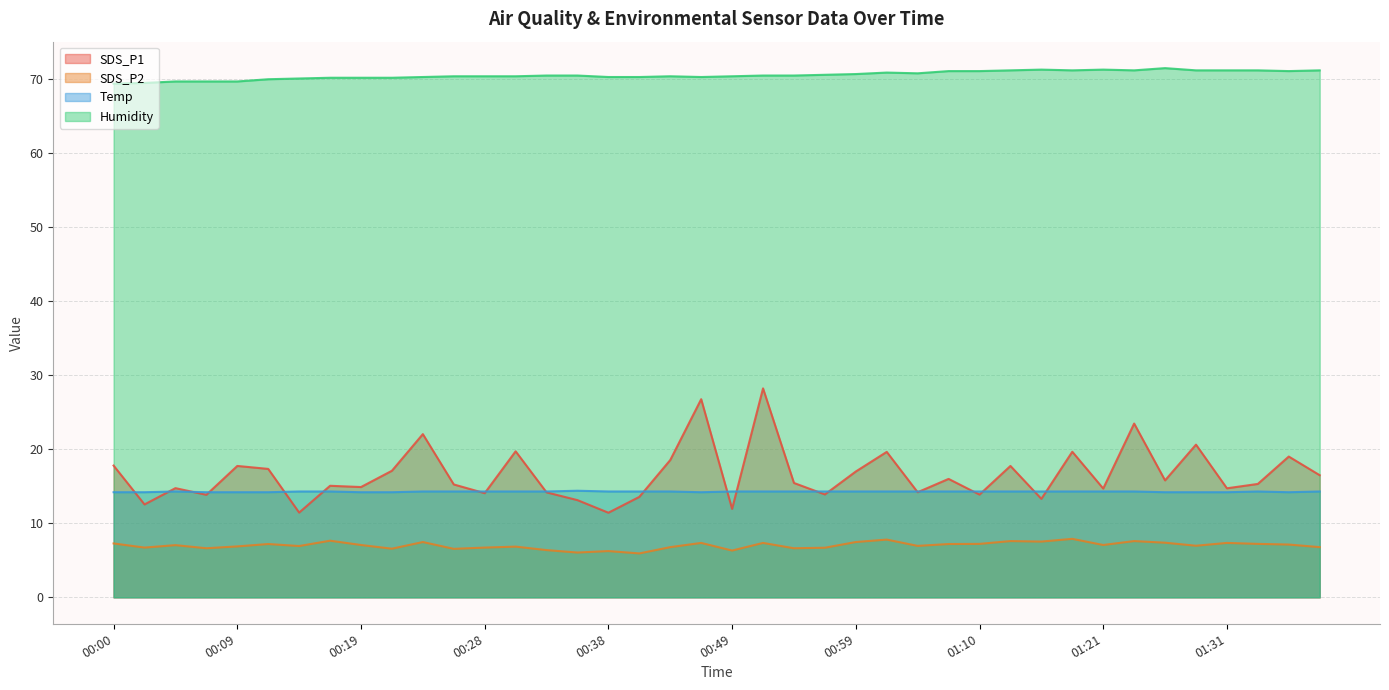

Reading left to right, extract all data points from this chart.

SDS_P1: 00:00=17.8	00:02=12.6	00:05=14.8	00:07=13.8	00:09=17.8	00:12=17.4	00:14=11.4	00:17=15.1	00:19=14.9	00:21=17.1	00:24=22.1	00:26=15.2	00:28=14.1	00:31=19.7	00:33=14.2	00:35=13.1	00:38=11.4	00:41=13.6	00:43=18.6	00:46=26.8	00:49=11.9	00:52=28.2	00:54=15.4	00:57=13.9	00:59=17.0	01:02=19.6	01:04=14.2	01:07=16.0	01:10=13.9	01:13=17.8	01:15=13.3	01:18=19.7	01:21=14.7	01:23=23.5	01:26=15.8	01:28=20.6	01:31=14.7	01:34=15.3	01:36=19.0	01:39=16.5
SDS_P2: 00:00=7.3	00:02=6.7	00:05=7.0	00:07=6.6	00:09=6.9	00:12=7.2	00:14=6.9	00:17=7.7	00:19=7.1	00:21=6.6	00:24=7.5	00:26=6.5	00:28=6.7	00:31=6.8	00:33=6.4	00:35=6.0	00:38=6.2	00:41=5.9	00:43=6.8	00:46=7.3	00:49=6.3	00:52=7.3	00:54=6.6	00:57=6.7	00:59=7.5	01:02=7.8	01:04=7.0	01:07=7.2	01:10=7.2	01:13=7.6	01:15=7.5	01:18=7.9	01:21=7.1	01:23=7.6	01:26=7.4	01:28=7.0	01:31=7.3	01:34=7.2	01:36=7.1	01:39=6.8
Temp: 00:00=14.2	00:02=14.2	00:05=14.3	00:07=14.2	00:09=14.2	00:12=14.2	00:14=14.3	00:17=14.3	00:19=14.2	00:21=14.2	00:24=14.3	00:26=14.3	00:28=14.3	00:31=14.3	00:33=14.3	00:35=14.4	00:38=14.3	00:41=14.3	00:43=14.3	00:46=14.2	00:49=14.3	00:52=14.3	00:54=14.3	00:57=14.3	00:59=14.3	01:02=14.3	01:04=14.3	01:07=14.3	01:10=14.3	01:13=14.3	01:15=14.3	01:18=14.3	01:21=14.3	01:23=14.3	01:26=14.2	01:28=14.2	01:31=14.2	01:34=14.3	01:36=14.2	01:39=14.3
Humidity: 00:00=69.4	00:02=69.5	00:05=69.7	00:07=69.7	00:09=69.7	00:12=70.0	00:14=70.1	00:17=70.2	00:19=70.2	00:21=70.2	00:24=70.3	00:26=70.4	00:28=70.4	00:31=70.4	00:33=70.5	00:35=70.5	00:38=70.3	00:41=70.3	00:43=70.4	00:46=70.3	00:49=70.4	00:52=70.5	00:54=70.5	00:57=70.6	00:59=70.7	01:02=70.9	01:04=70.8	01:07=71.1	01:10=71.1	01:13=71.2	01:15=71.3	01:18=71.2	01:21=71.3	01:23=71.2	01:26=71.5	01:28=71.2	01:31=71.2	01:34=71.2	01:36=71.1	01:39=71.2